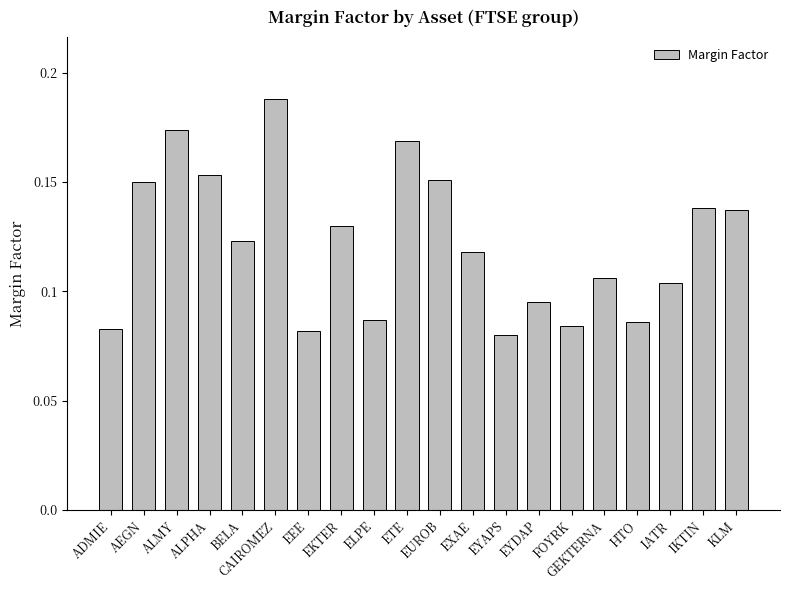

Is it true that the value at ADMIE is 0.0?

False